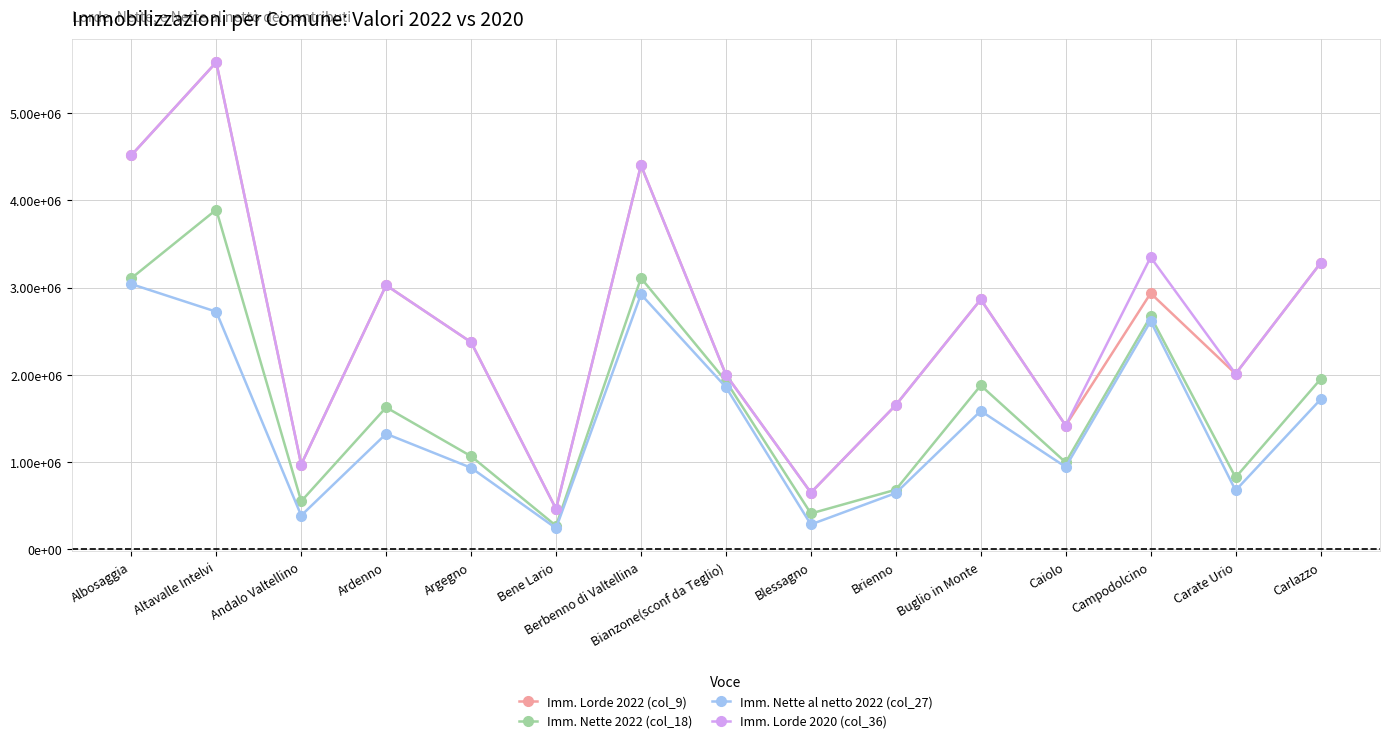

What is the spread (max minus min) of values at Carlazzo?

1565617.8